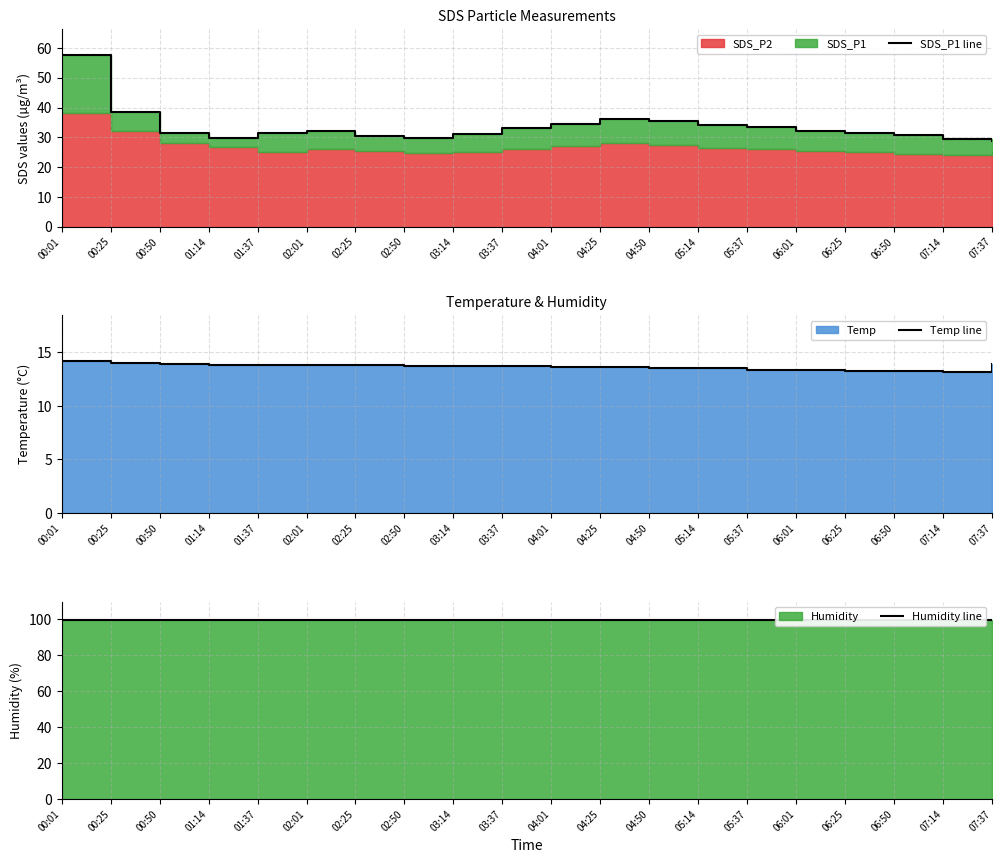

Rank the series by their maximum value, from lowest to highest.

Temp line, SDS_P1 line, Humidity line